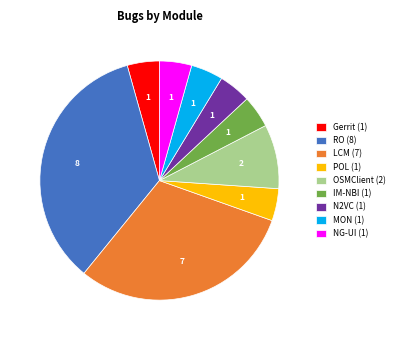

How many segments does this pie chart have?

9